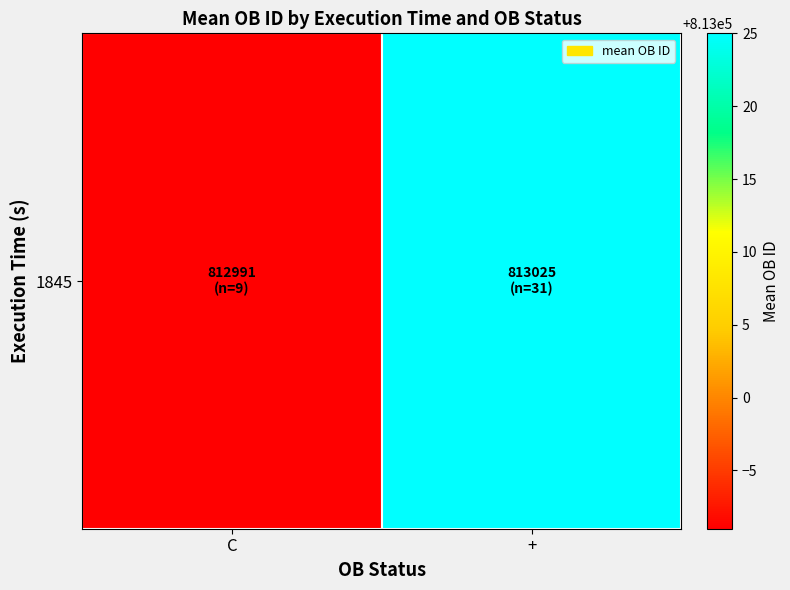

What is the change in value from C to +?

+34